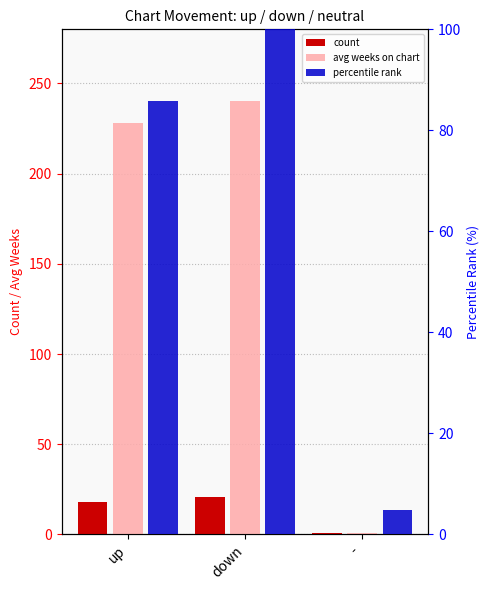

Which category has the highest value in the avg weeks on chart series?

down